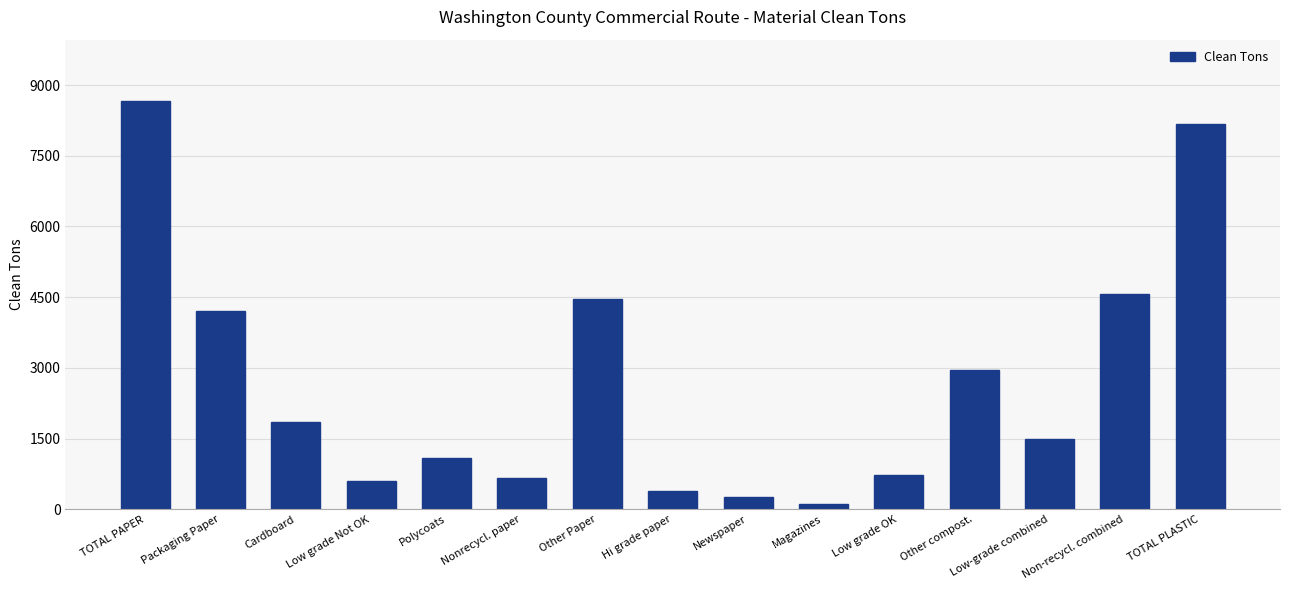

What is the sum of all values?

40220.3